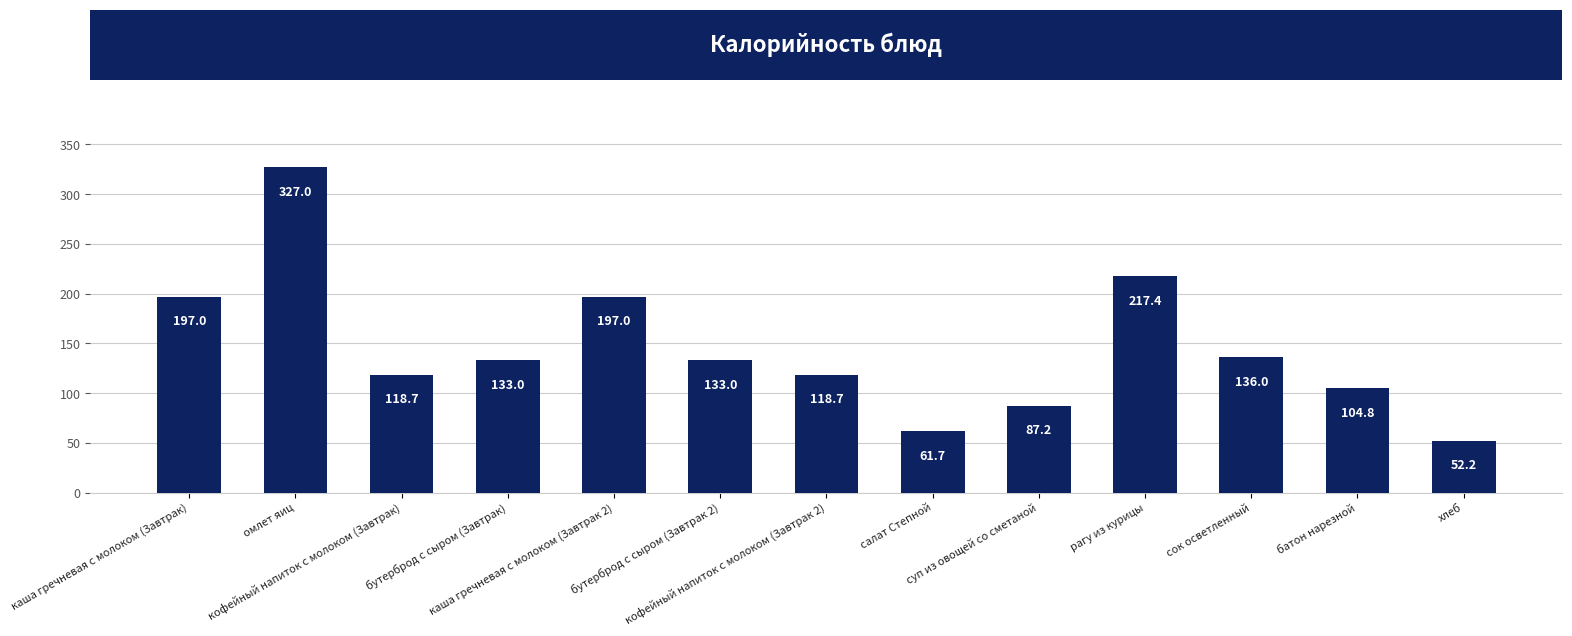

What is the greatest value displayed?

327.0